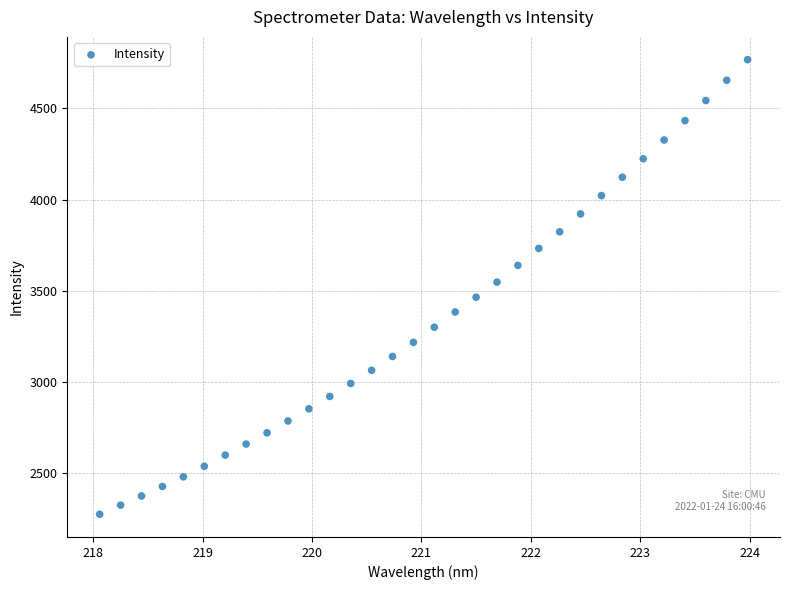

What is the range of Y values (max minus min)?

2493.6